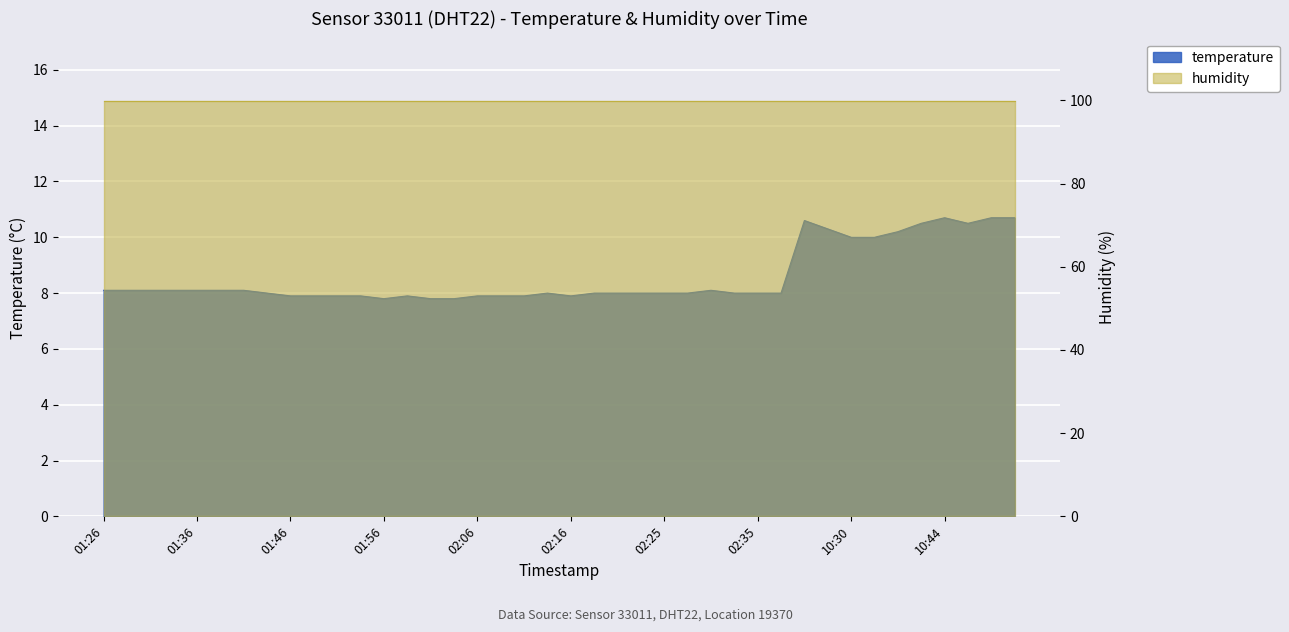

What is the change in value from 01:39 to 01:56?

-0.3